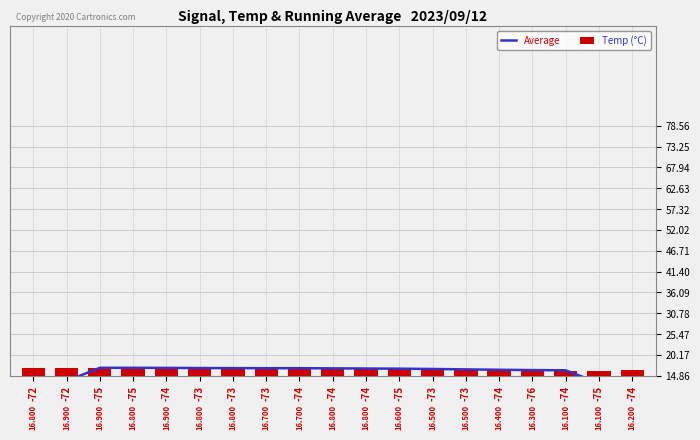

What are all the series names shown in the legend?

Average, Temp (°C)